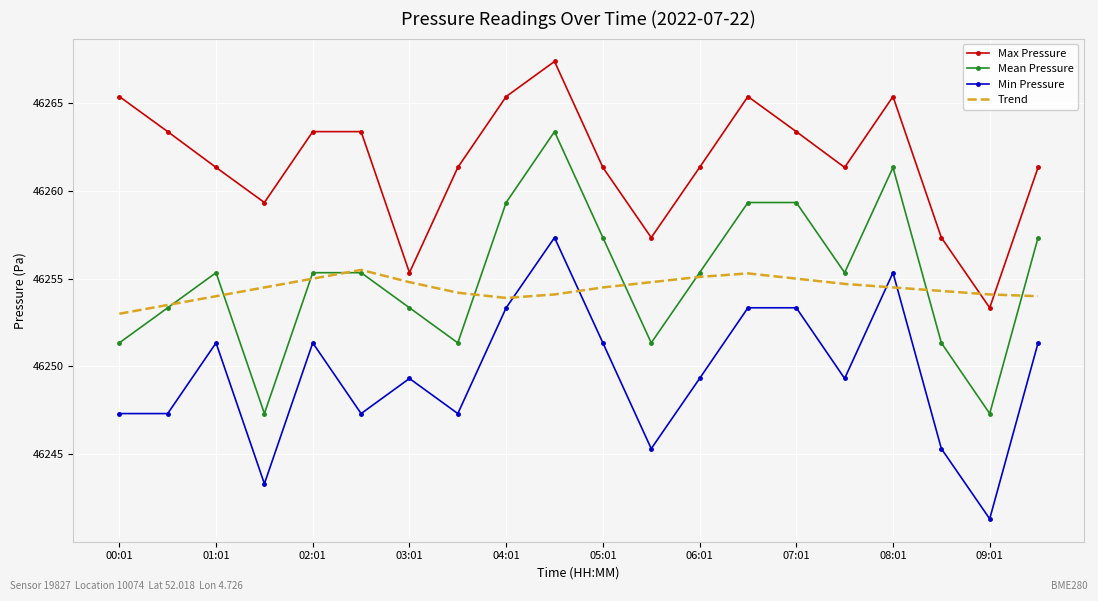

After their last crossing, which series has the higher values: Max Pressure or Trend?

Max Pressure